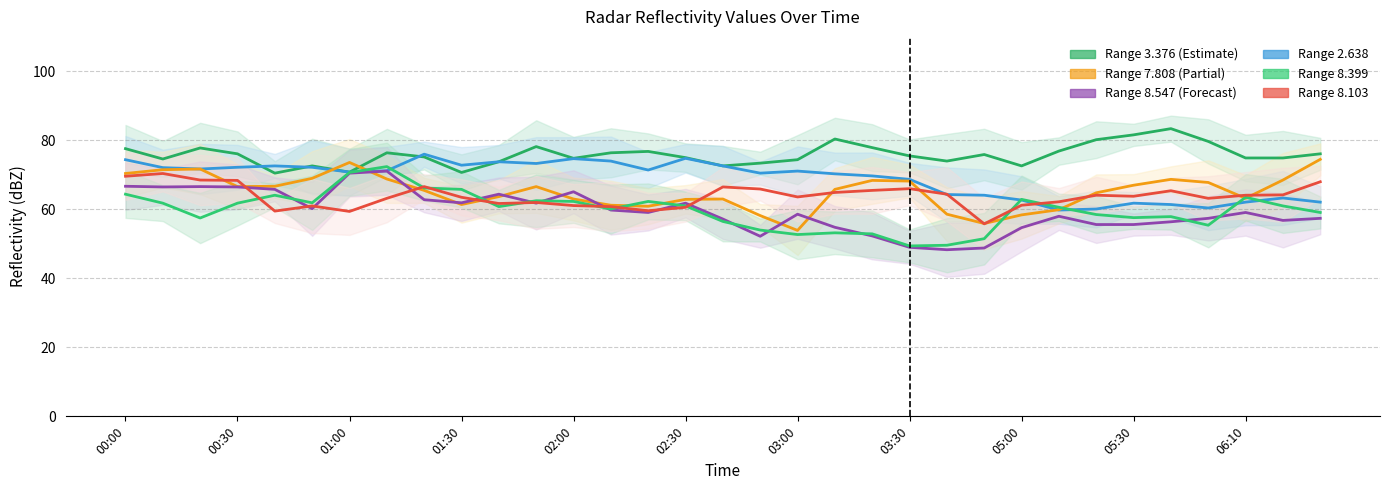

How many data points in Range 2.638 are less than 71?

16